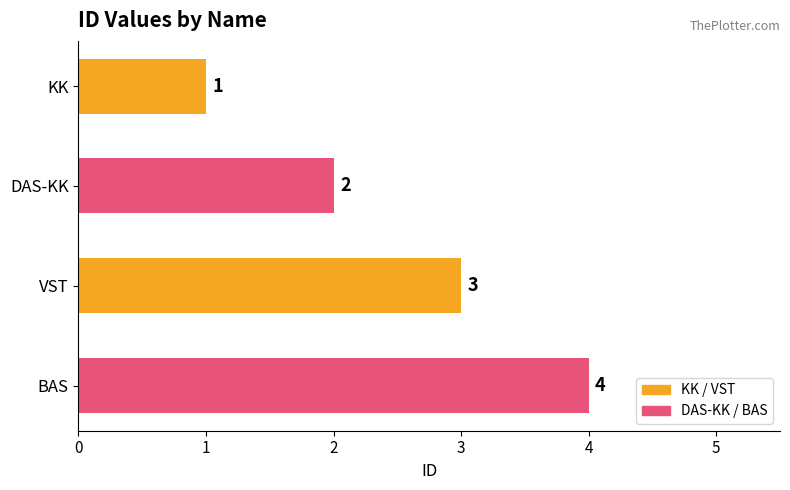

Which has a higher value, VST or BAS?

BAS